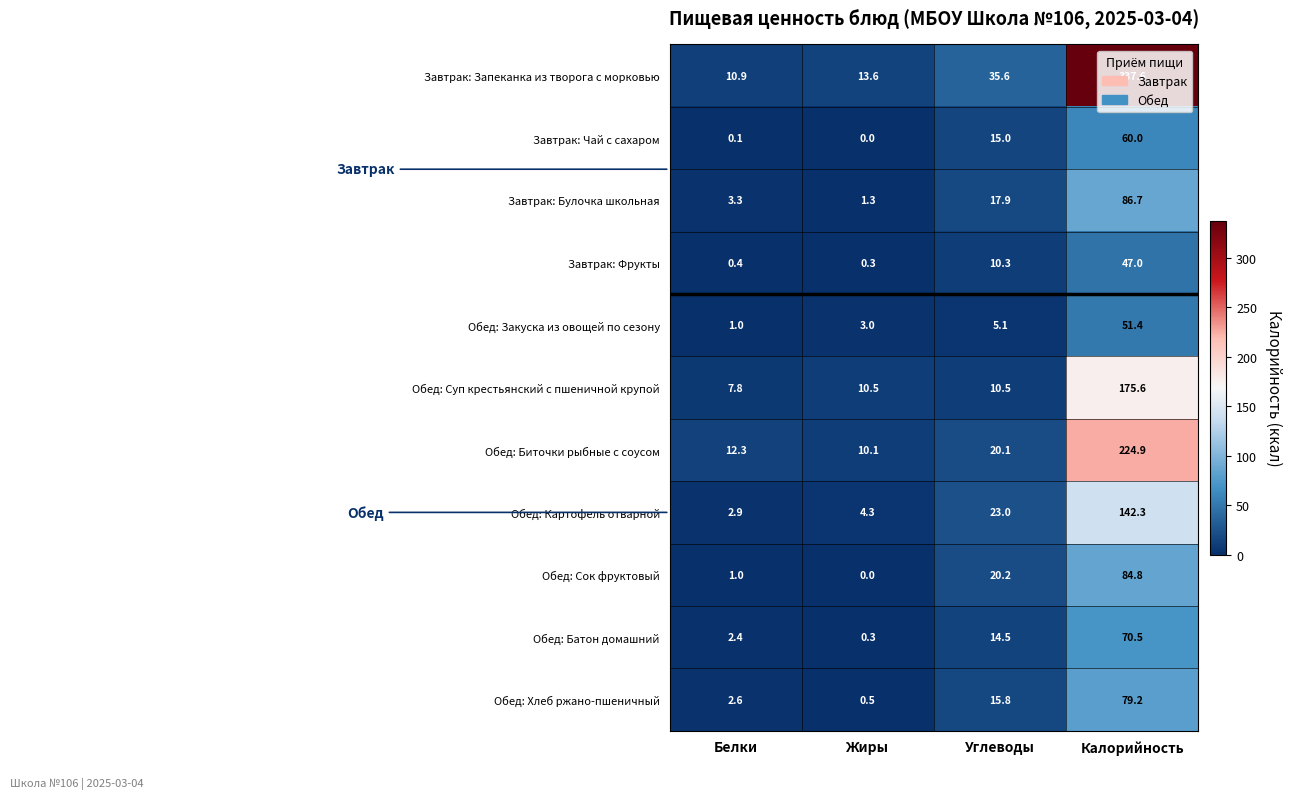

At which category does the chart reach its minimum across all series?

Жиры